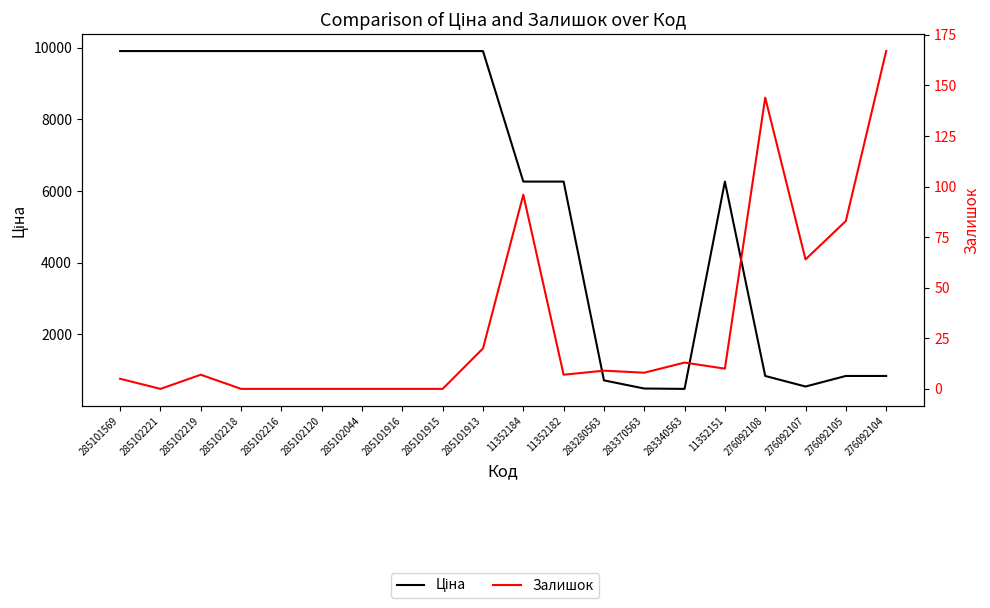

In Ціна, how many points are higher than both neighbors (excluding endpoints)?

1